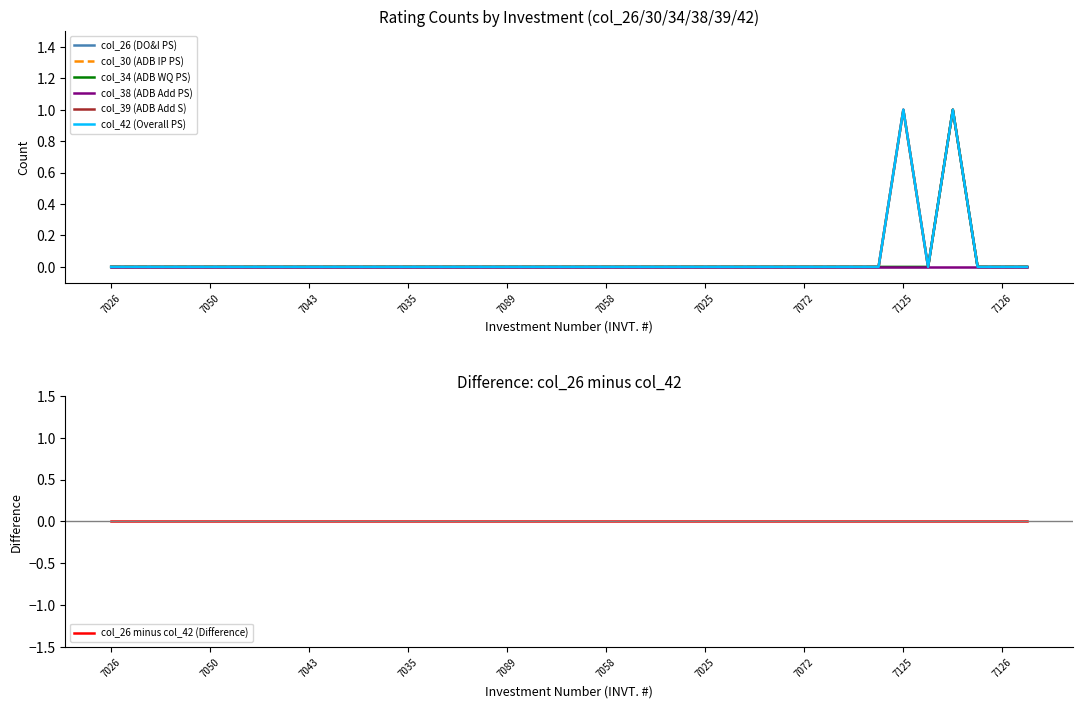

Which series changed the most between 7035 and 7103?

col_26 (DO&I PS)